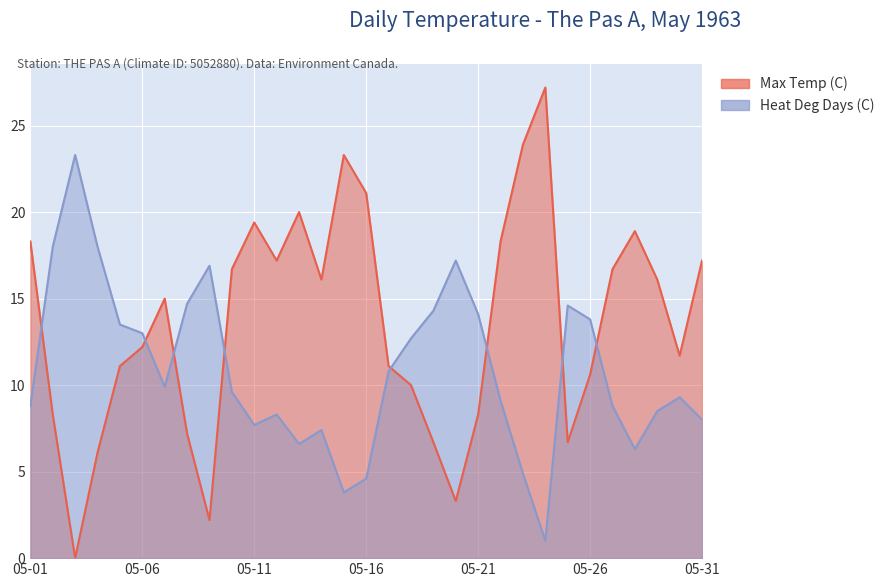

At which label does Max Temp (C) first exceed 15?

05-01